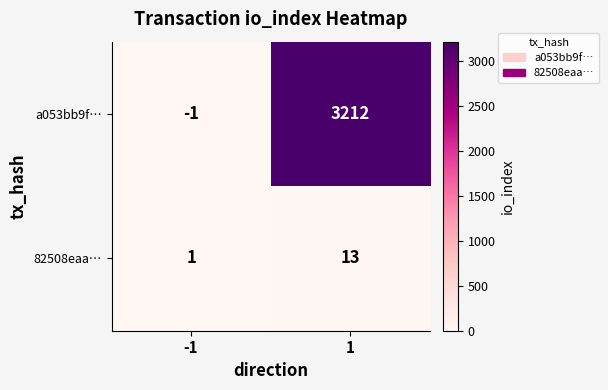

Is the value of a053bb9f… at -1 greater than the value of 82508eaa… at 1?

No